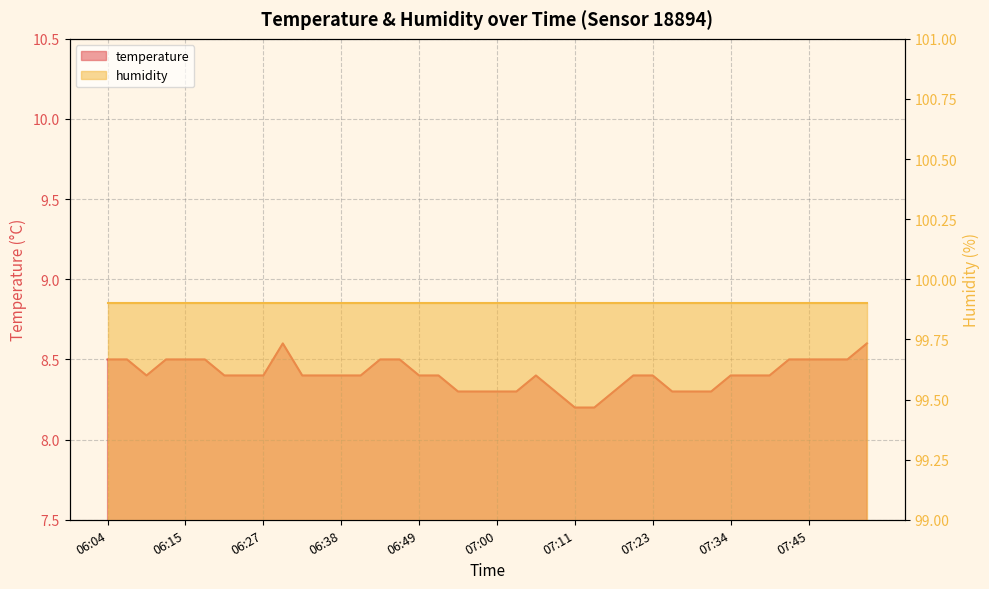

What is the minimum value shown in the chart?

8.2